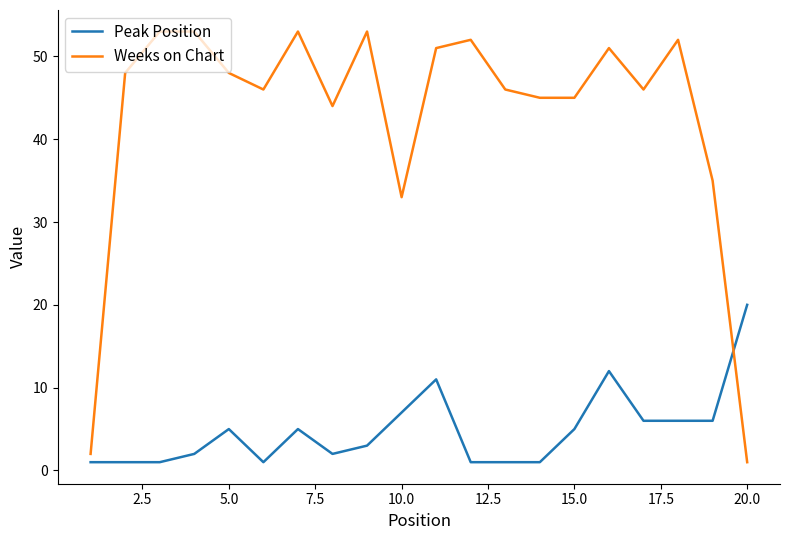

Reading right to left, what are all the values shown in this chart?

Peak Position: 20	6	6	6	12	5	1	1	1	11	7	3	2	5	1	5	2	1	1	1
Weeks on Chart: 1	35	52	46	51	45	45	46	52	51	33	53	44	53	46	48	53	53	48	2